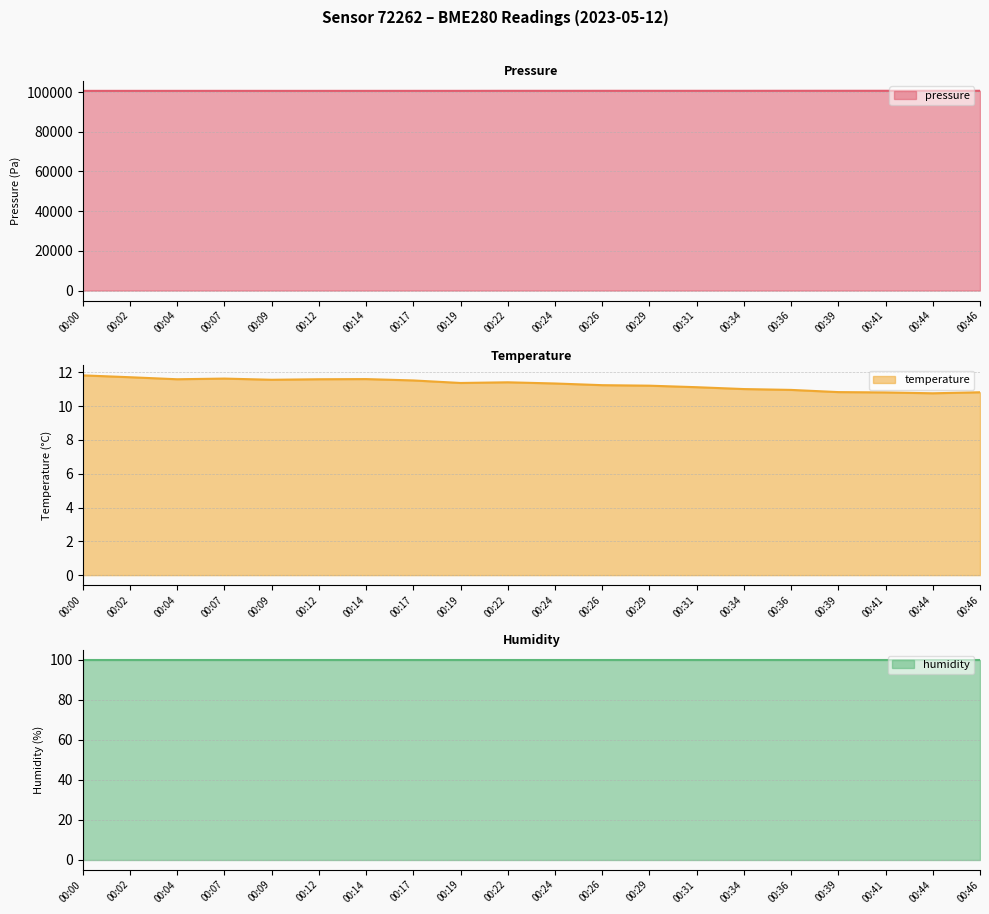

How many data points does each series have?

20